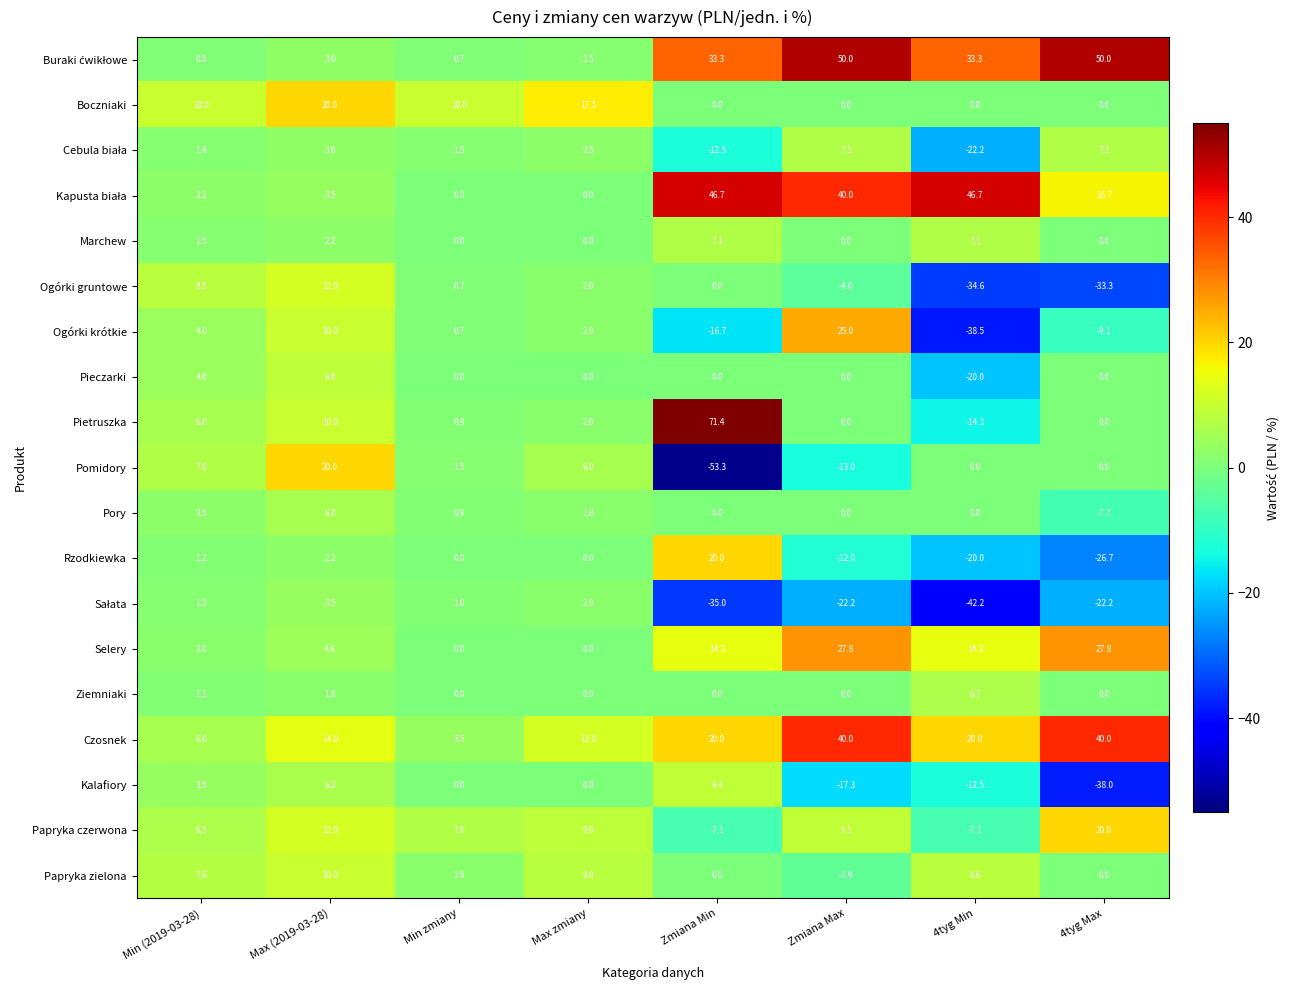

What is the total value across all series at Max zmiany?

66.3